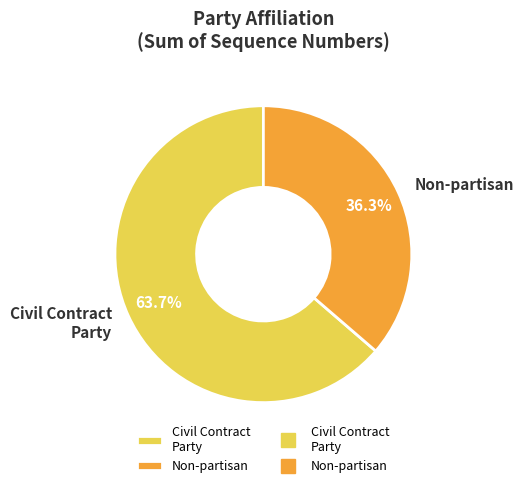

Rank the categories by value from highest to lowest.

Civil Contract Party, Non-partisan